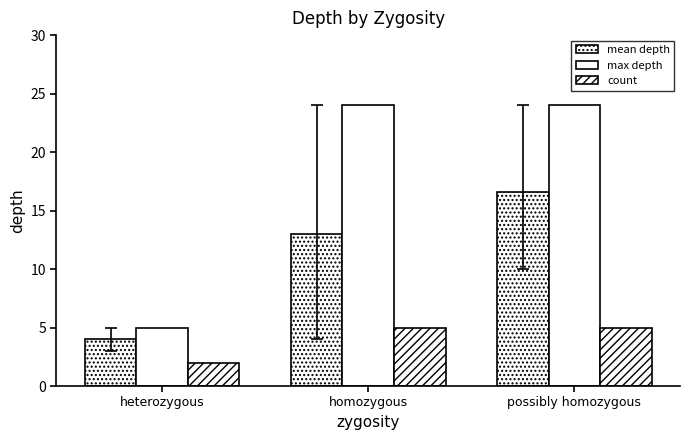

Between homozygous and possibly homozygous, which is larger?

possibly homozygous